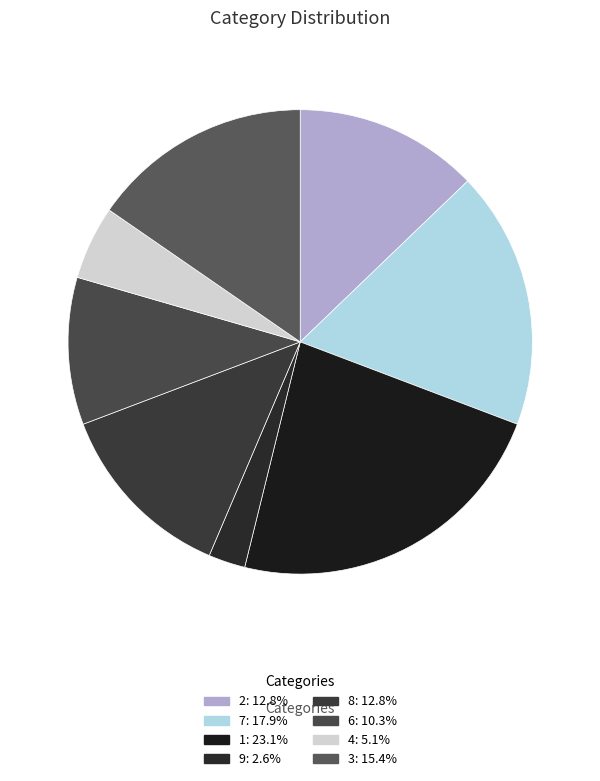

Count the number of slices in the pie.

8